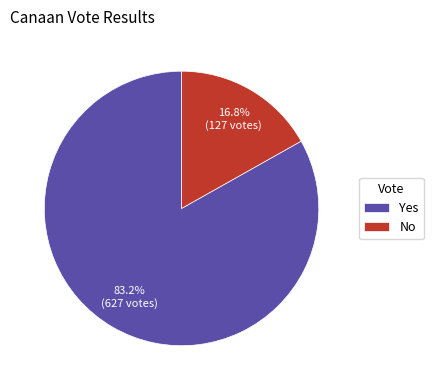

What is the total percentage of Yes and No?

100.0%